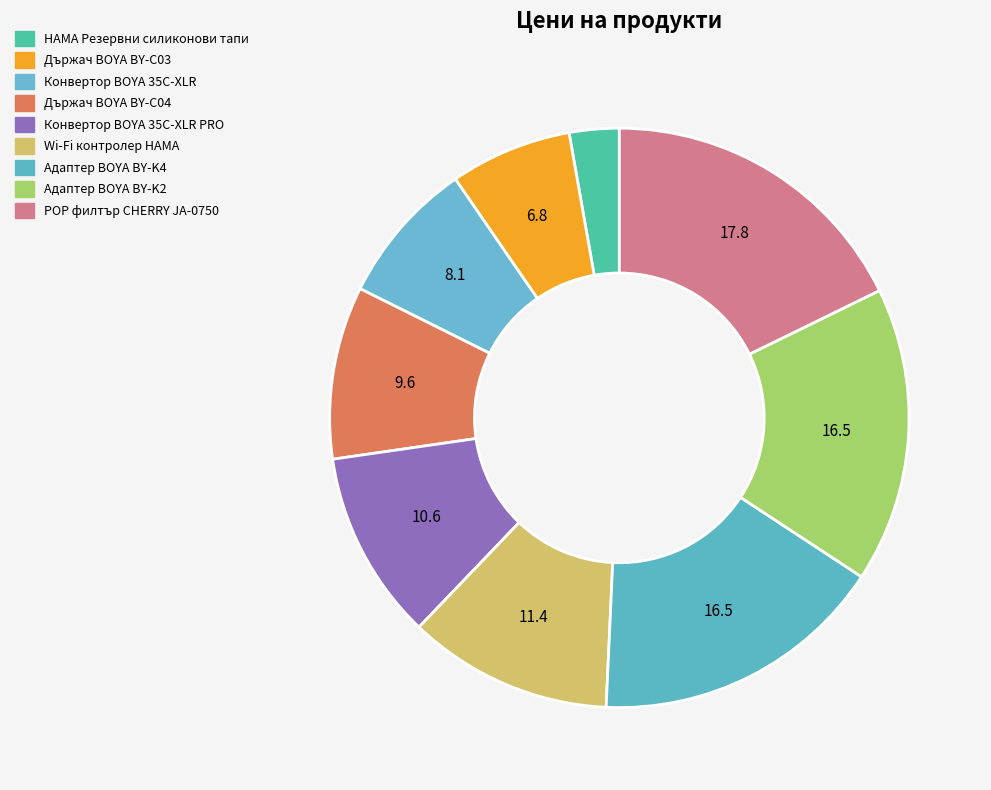

How many slices are in this pie chart?

9